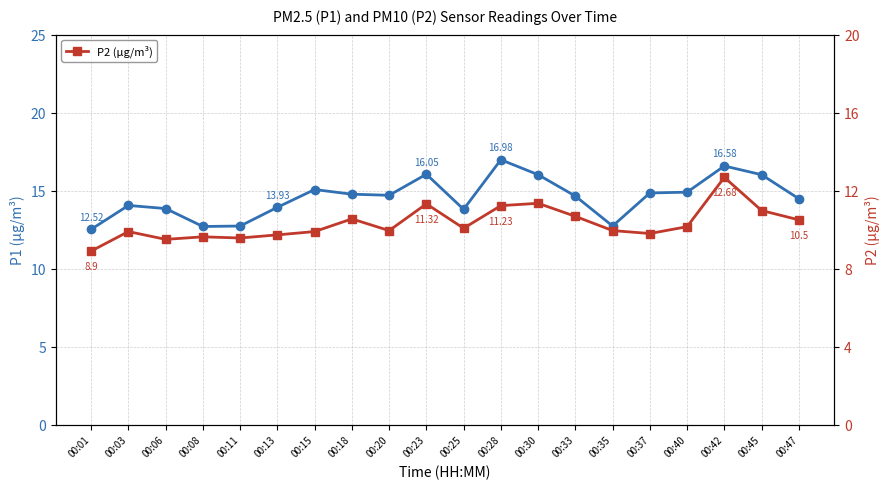

True or false: P2 (μg/m³) and P1 (μg/m³) cross at least once.

False